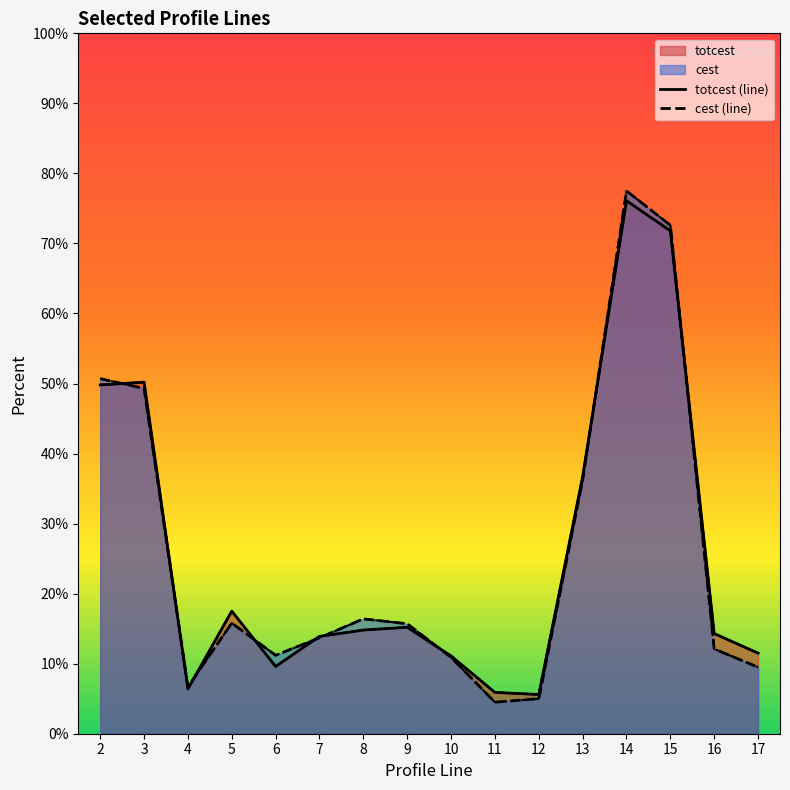

After their last crossing, which series has the higher values: cest or totcest?

totcest